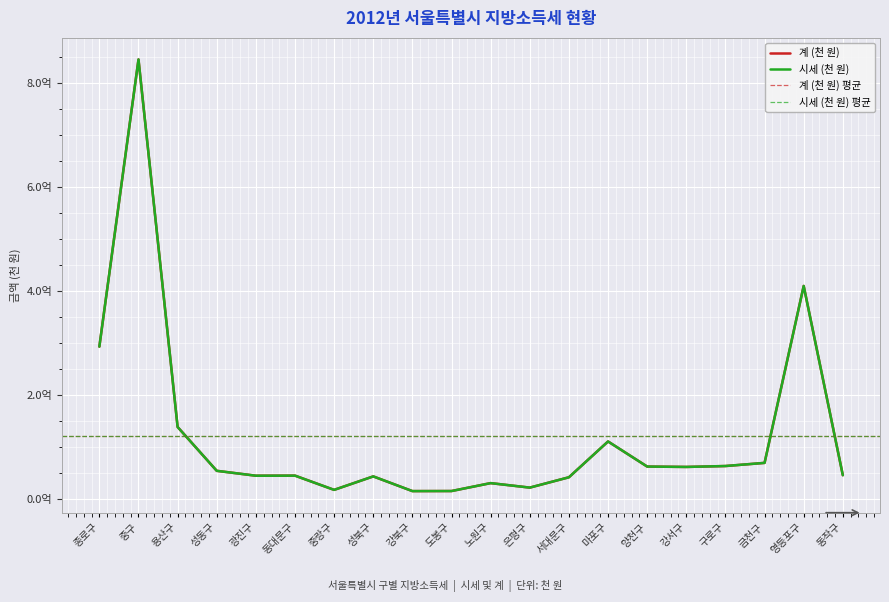

Between 중구 and 중랑구, which series saw the biggest shift?

시세 (천 원)